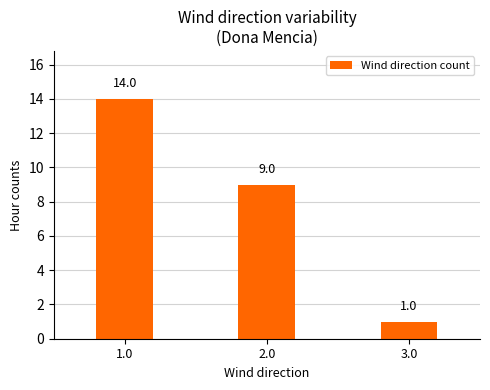

What is the ratio of the value at 2.0 to the value at 3.0?

9.0